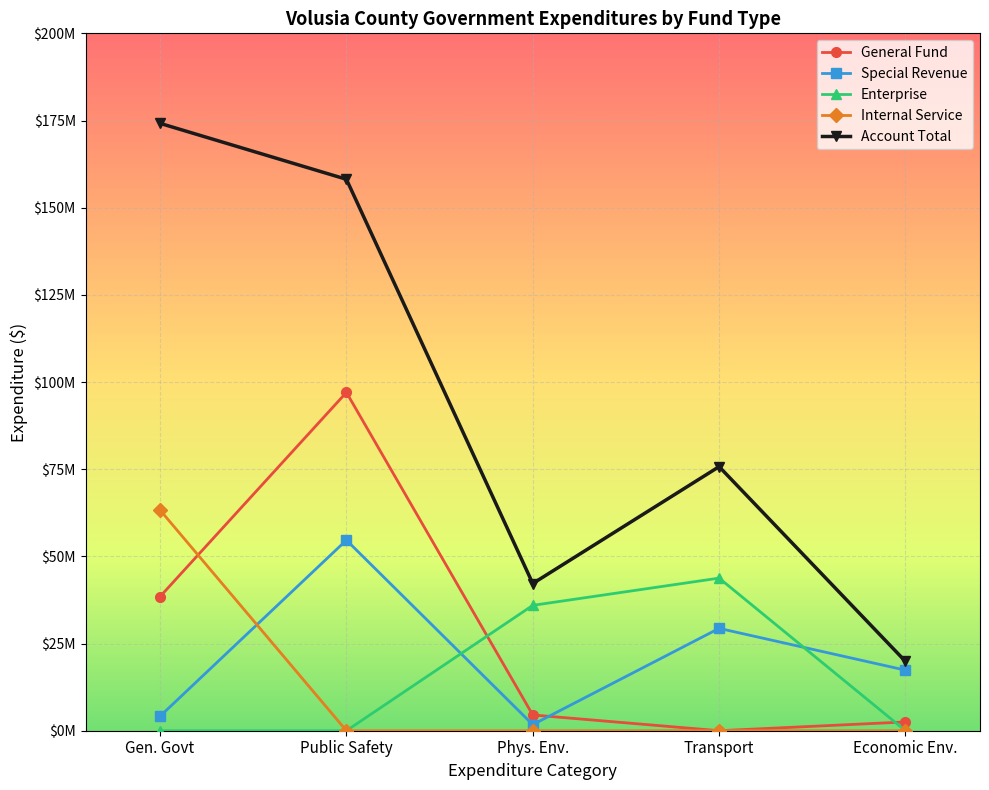

At how many categories does at least one series exceed 79252406?

2